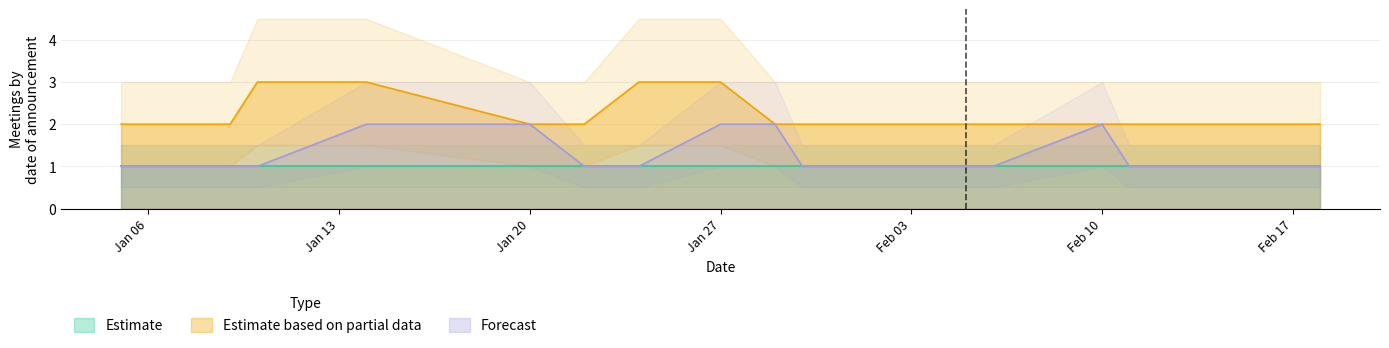

Is it true that Forecast equals 1 at 2025-01-10?

True